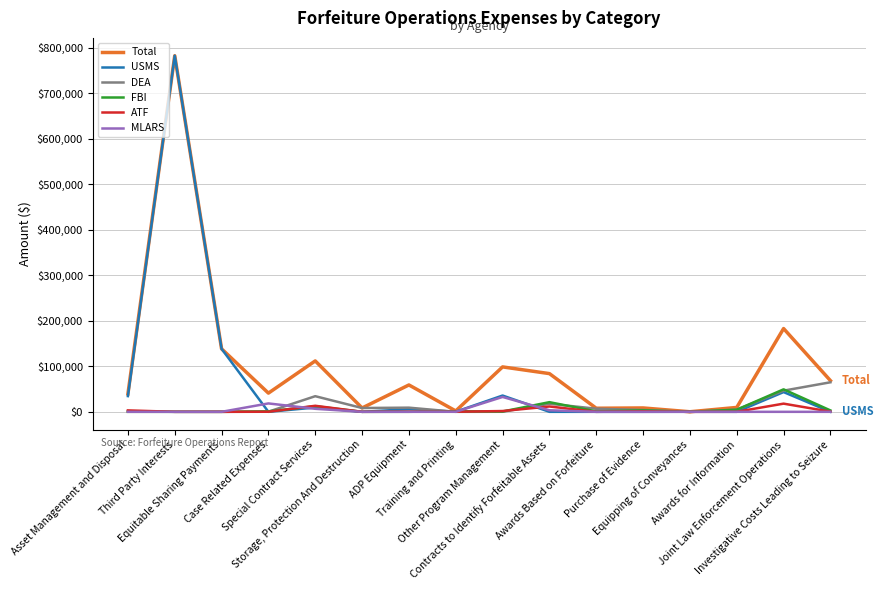

Which series has the widest spread of values?

USMS